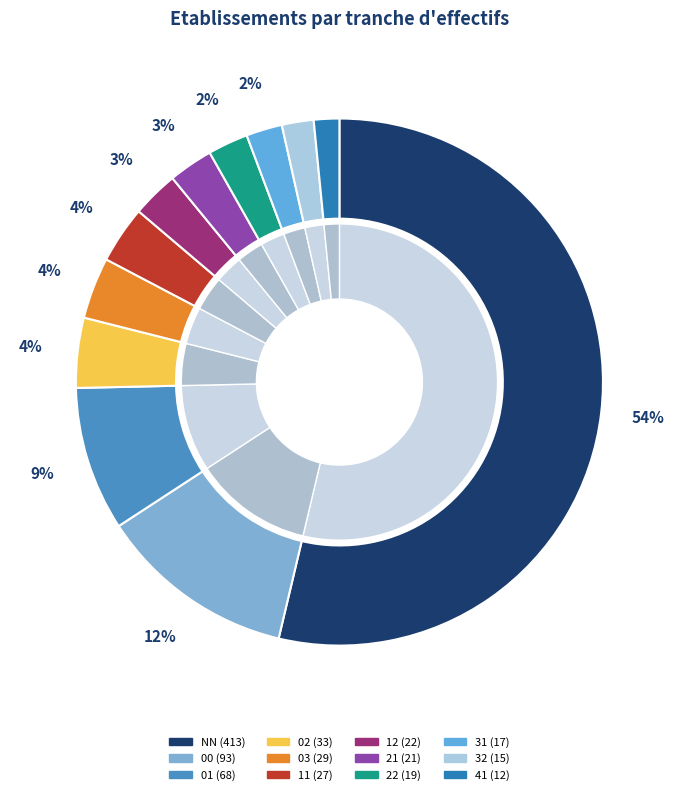

Is it true that 00 is 12% of the pie?

True